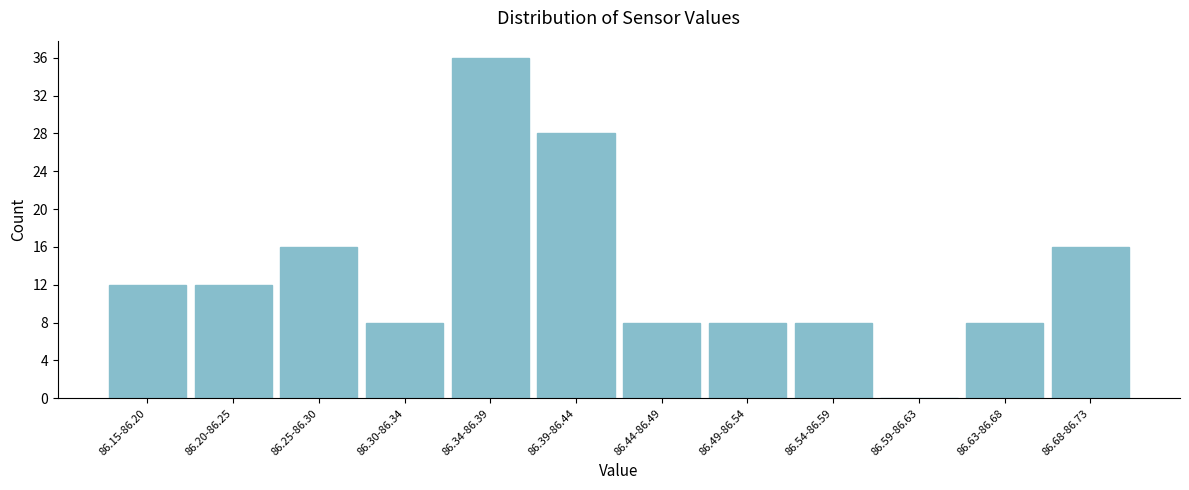

Reading right to left, what are all the values shown in this chart?

86.68-86.73=16	86.63-86.68=8	86.59-86.63=0	86.54-86.59=8	86.49-86.54=8	86.44-86.49=8	86.39-86.44=28	86.34-86.39=36	86.30-86.34=8	86.25-86.30=16	86.20-86.25=12	86.15-86.20=12